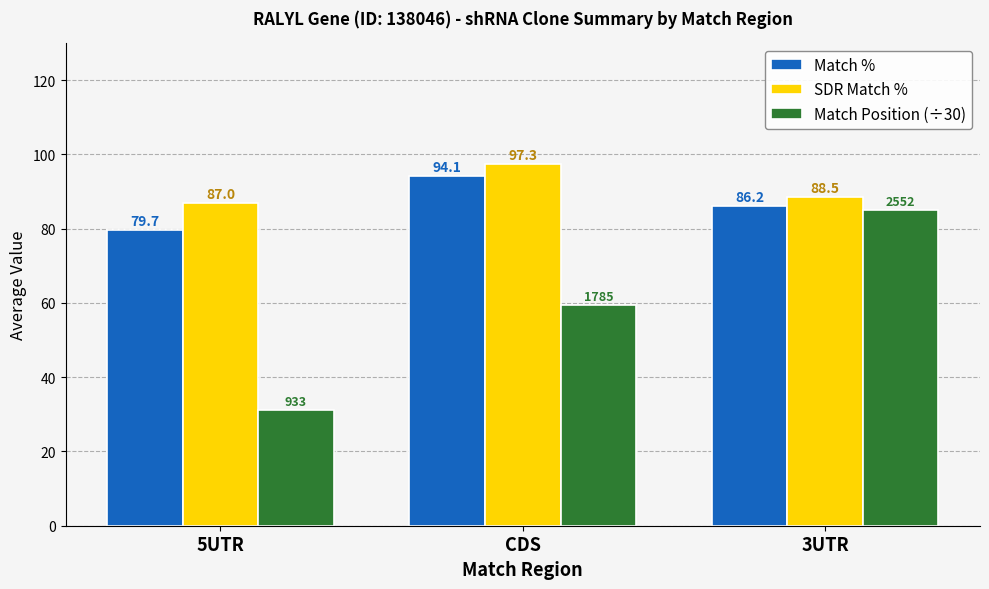

At which label does Match % reach its peak?

CDS